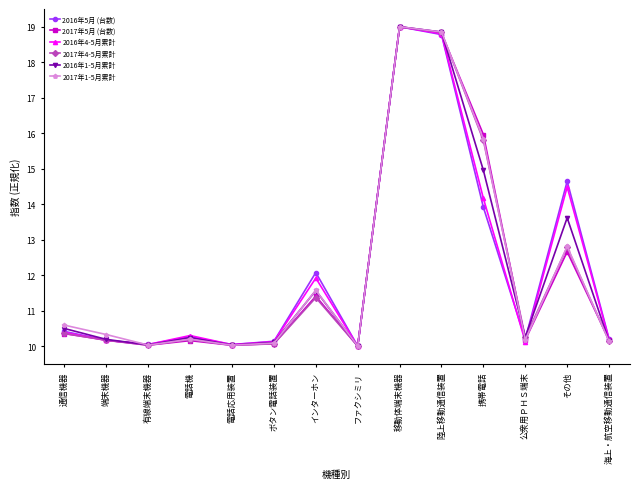

How many interior local peaks does the 2017年1-5月累計 series have?

4